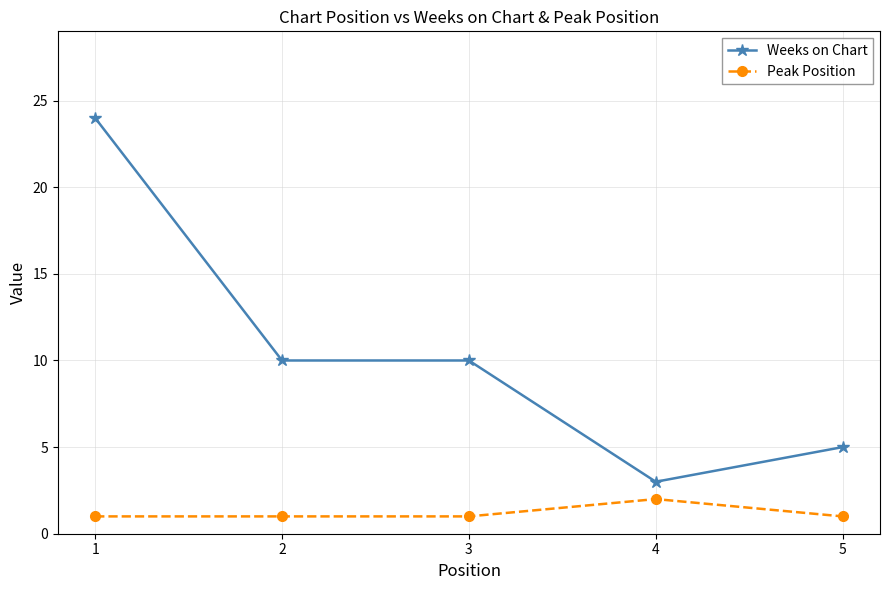

The value of Weeks on Chart at 4 is 5. True or false?

False